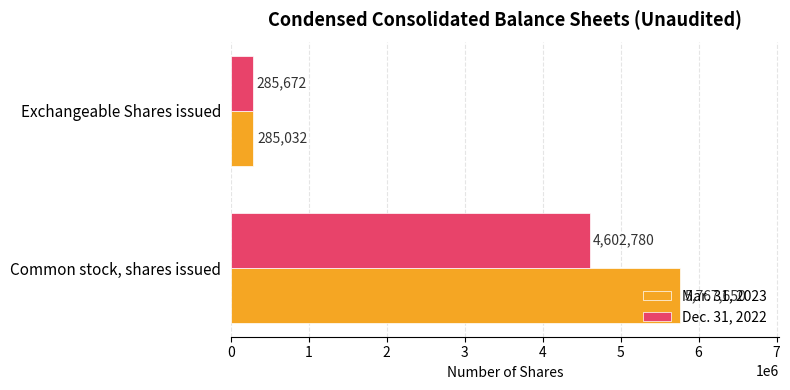

What value does the Dec. 31, 2022 series have at Common stock, shares issued, to the nearest 10?

4602780